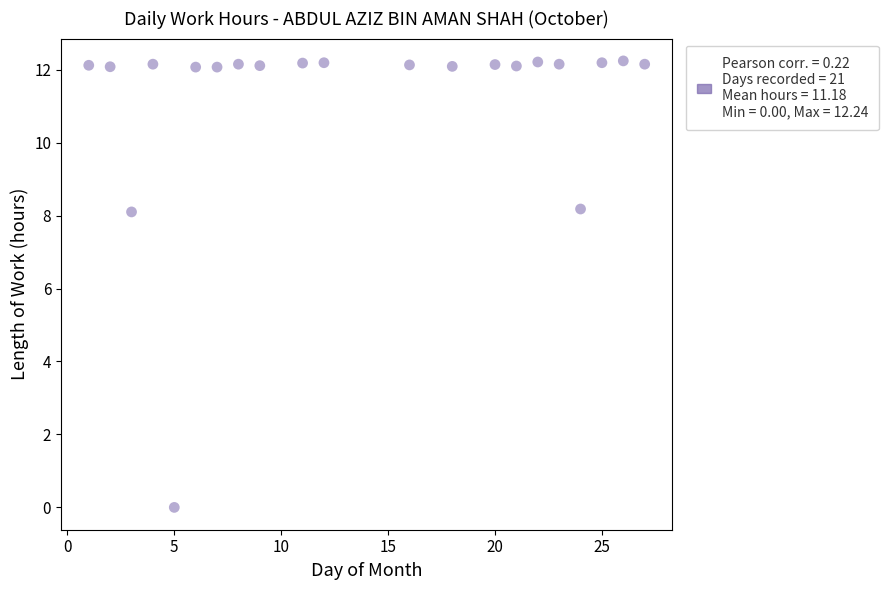

What is the range of Y values (max minus min)?

12.2